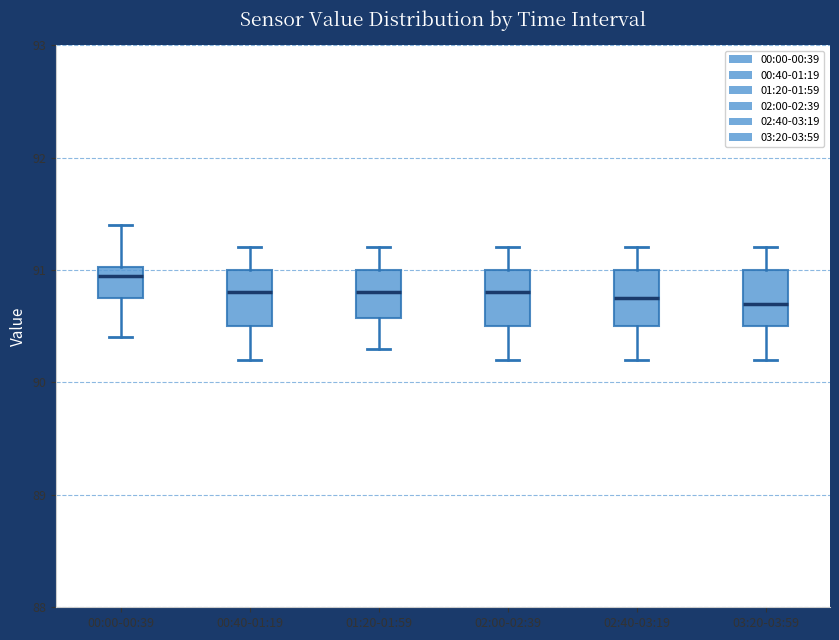

Where does the median line of the box for 00:40-01:19 sit on the y-axis? The values are not printed on the chart, so give them approximately, as read against the axis.

90.8